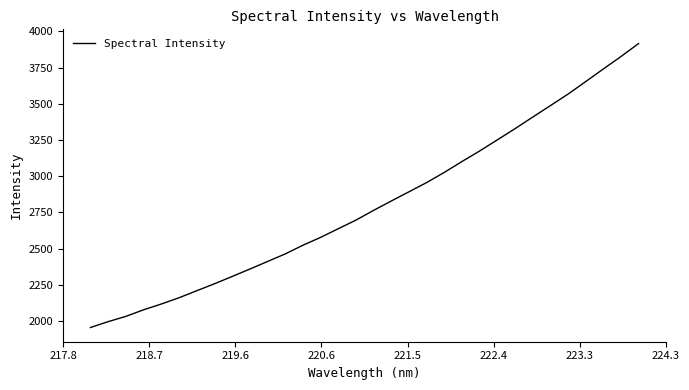

Does the chart have visible grid lines?

No